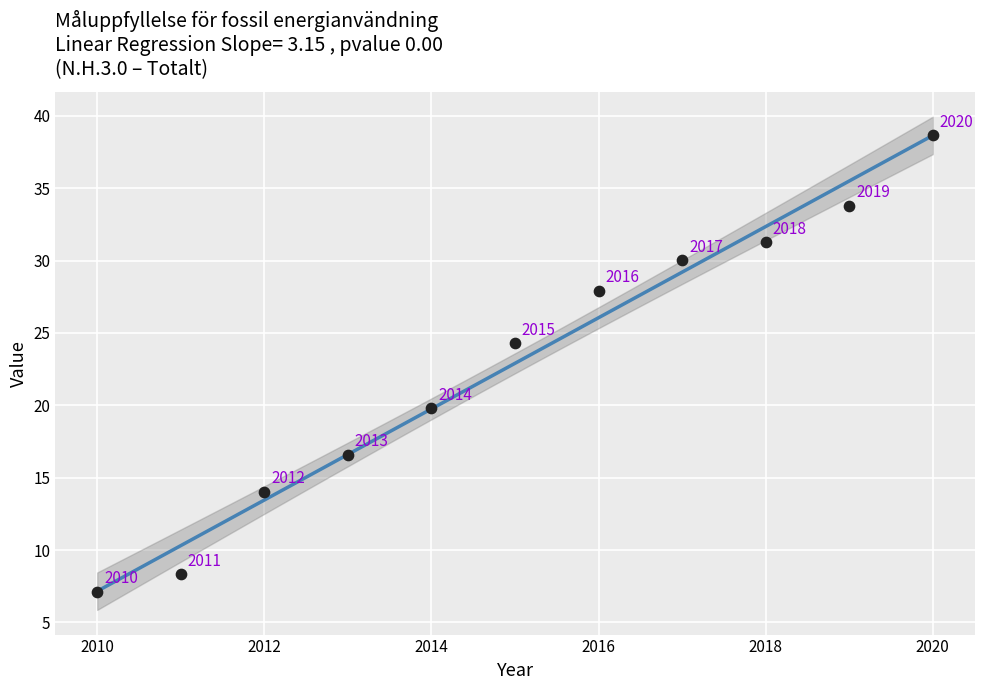

What Y value in the scatter plot is closest to 22?

19.8